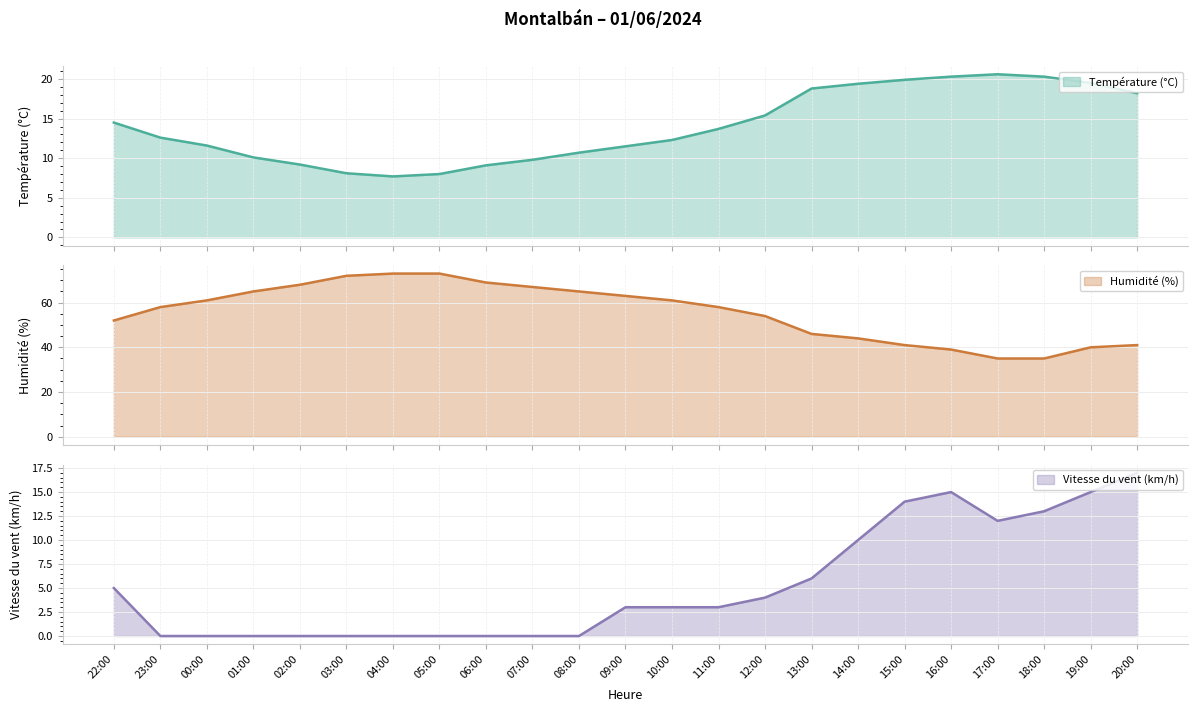

Which series has the widest spread of values?

Humidité (%)